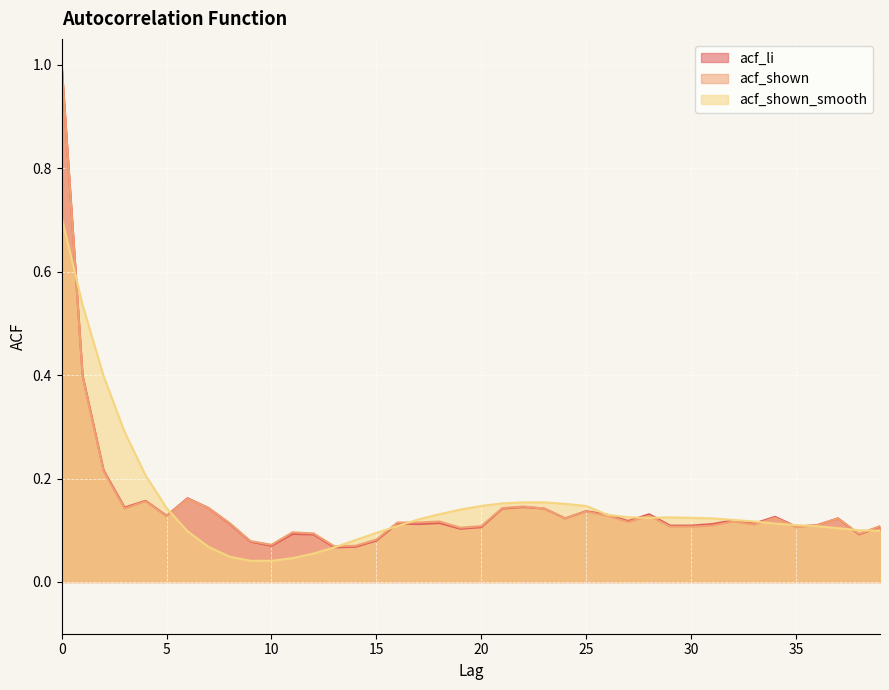

True or false: acf_shown_smooth has a value of 0.1 at 31.

True